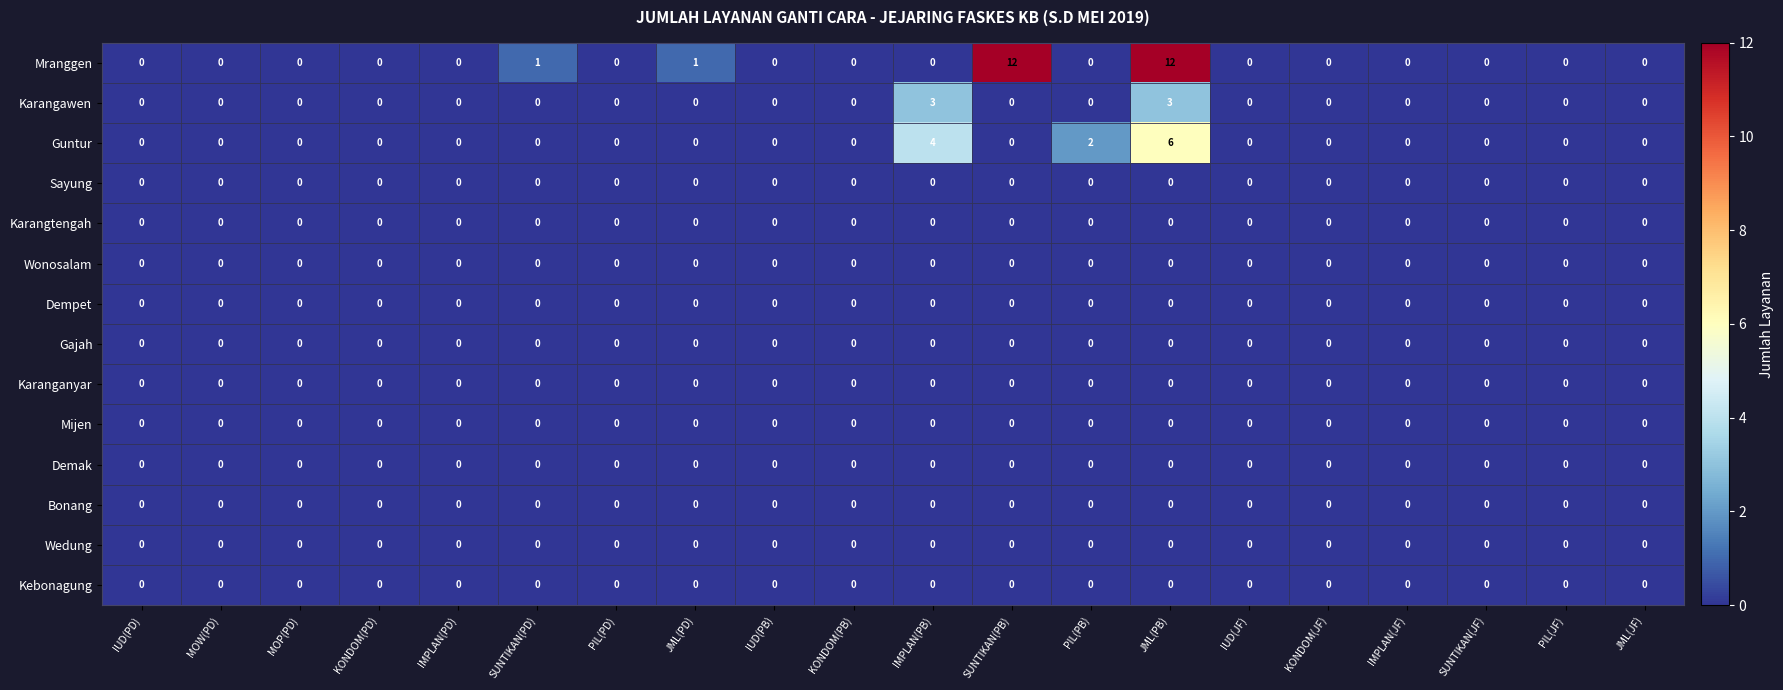

The value of Mranggen at SUNTIKAN(PD) is 0. True or false?

False